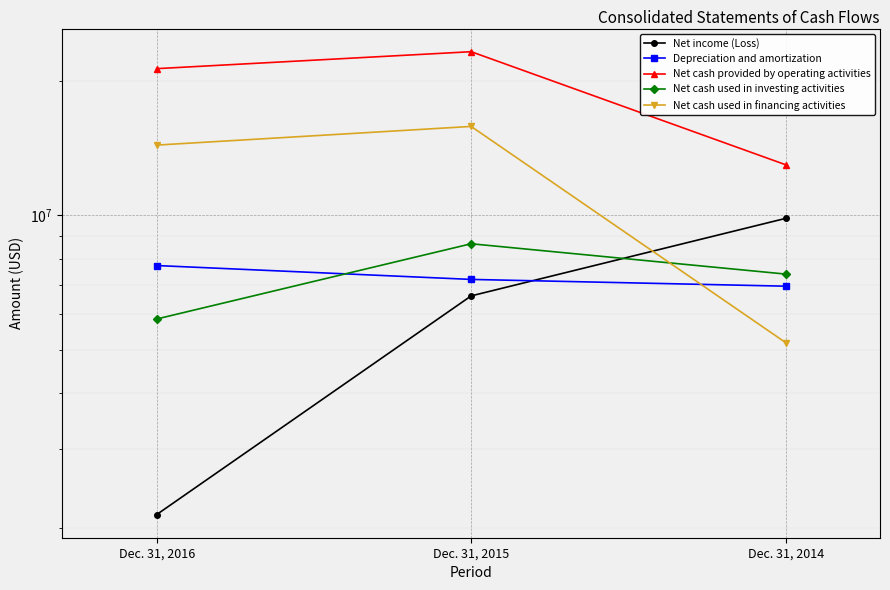

What is the sum of the Depreciation and amortization values at Dec. 31, 2014 and Dec. 31, 2016?

14662741